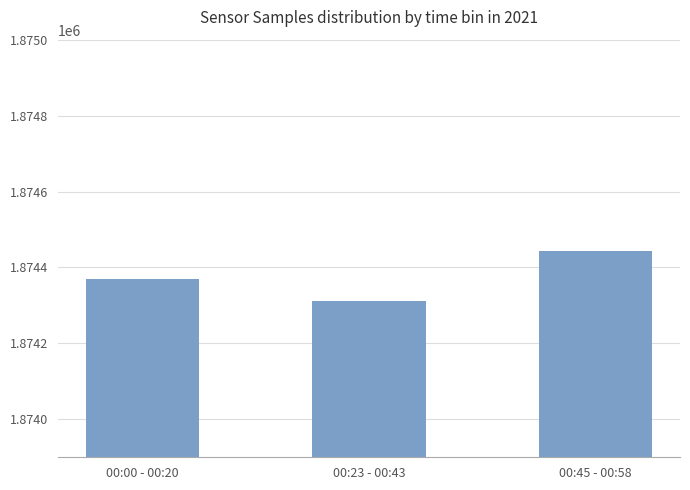

The value at 00:45 - 00:58 is 776453. True or false?

False